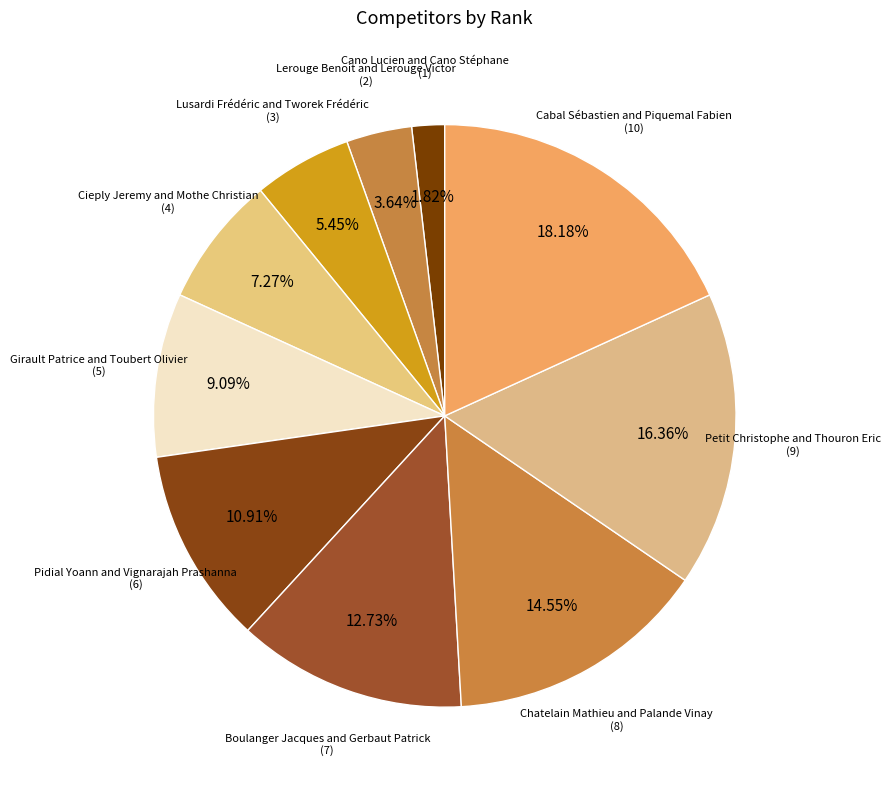

Count the number of slices in the pie.

10